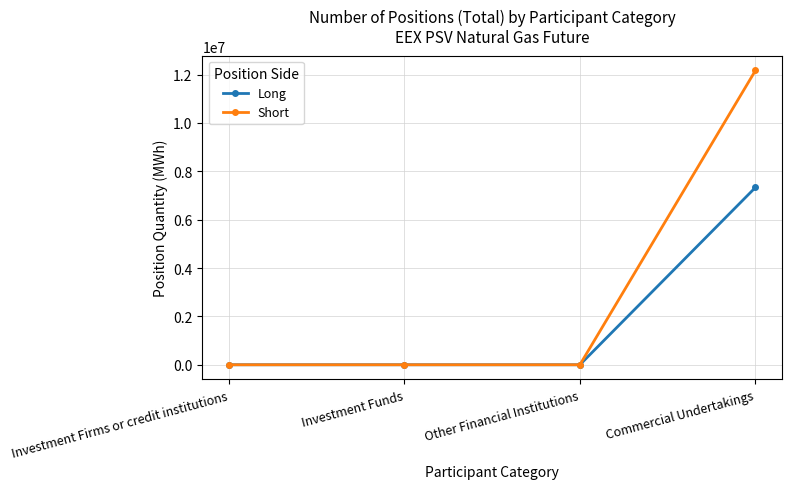

Rank the series by their maximum value, from highest to lowest.

Short, Long